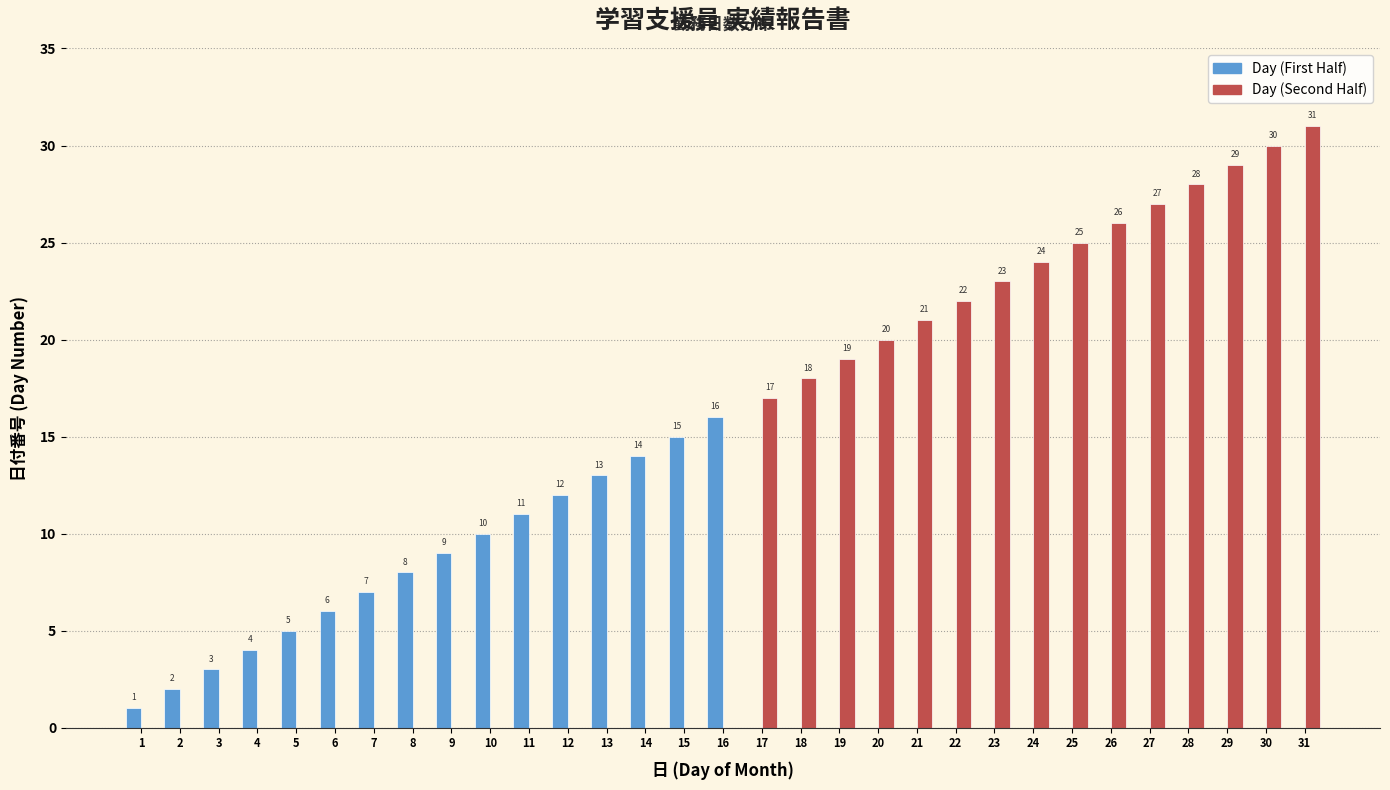

Is it true that Day (Second Half) equals 20 at 20?

True